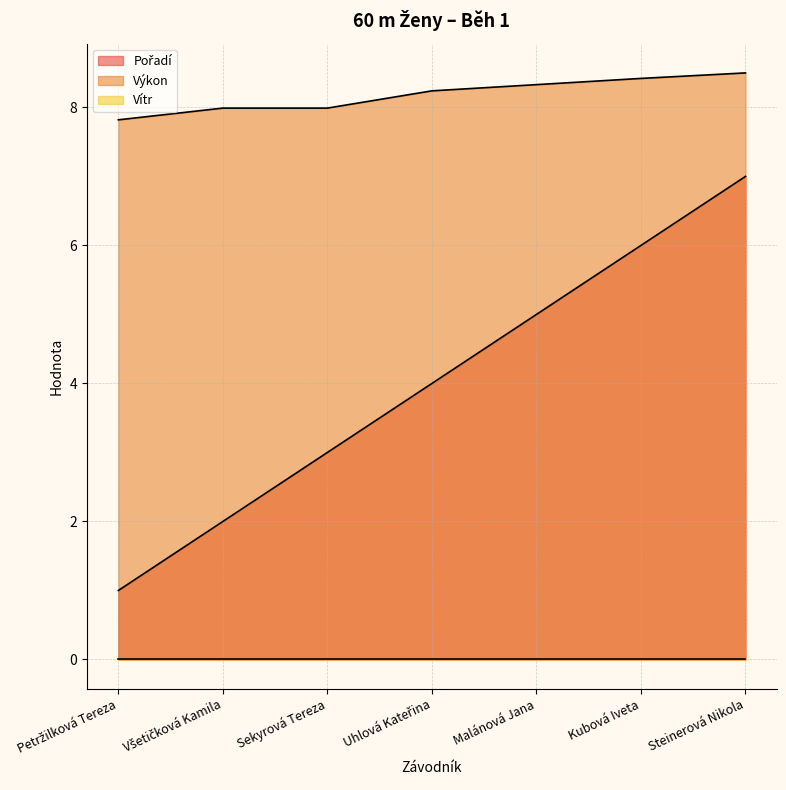

List the labels in order of Výkon value, smallest first.

Petržilková Tereza, Všetičková Kamila, Sekyrová Tereza, Uhlová Kateřina, Malánová Jana, Kubová Iveta, Steinerová Nikola